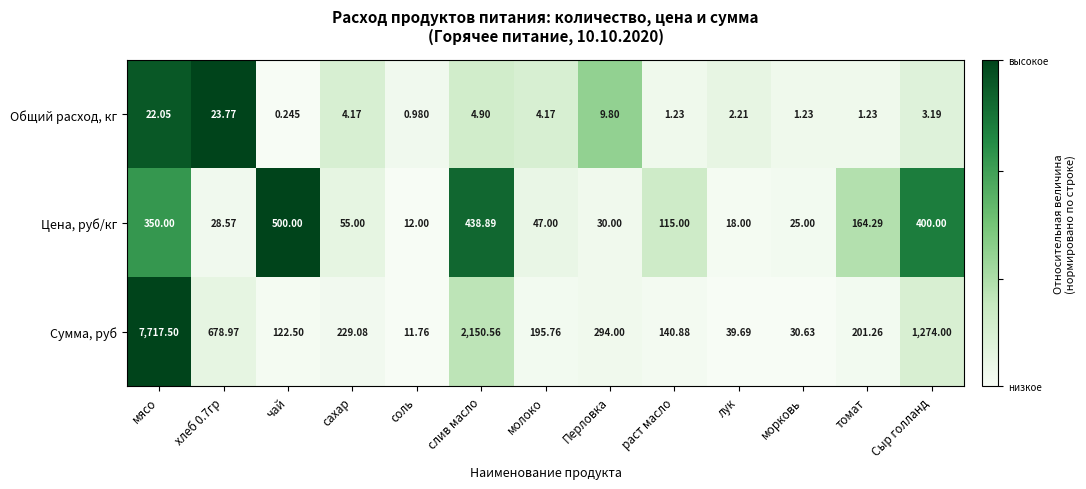

At which category is the sum across all series the highest?

мясо